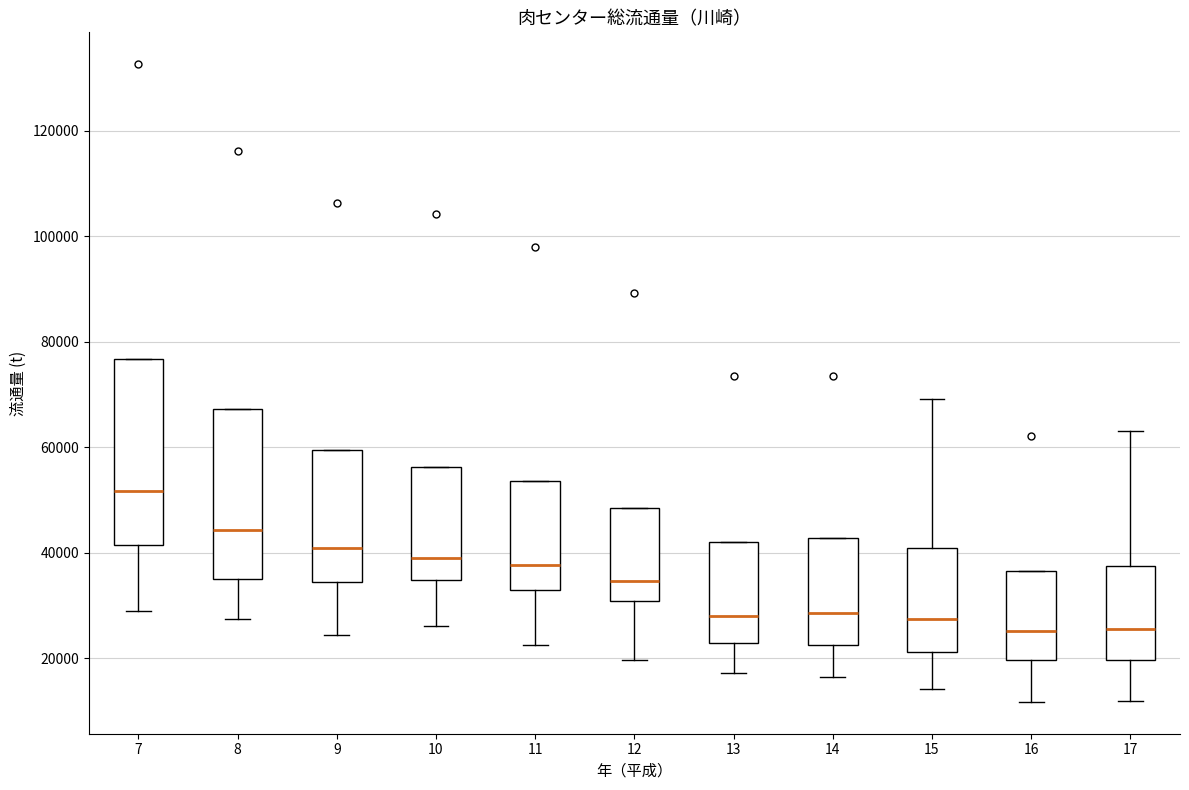

Reading left to right, read every box against the y-axis: the position of its median line, the range the box covers, and the ends of its whiskers. The values are not printed on the chart, so give them approximately, as read against the axis.

7: median 52000, box 42000 to 76000, whiskers 30000 to 76000
8: median 44000, box 36000 to 68000, whiskers 28000 to 68000
9: median 40000, box 34000 to 60000, whiskers 24000 to 60000
10: median 40000, box 34000 to 56000, whiskers 26000 to 56000
11: median 38000, box 34000 to 54000, whiskers 22000 to 54000
12: median 34000, box 30000 to 48000, whiskers 20000 to 48000
13: median 28000, box 22000 to 42000, whiskers 18000 to 42000
14: median 28000, box 22000 to 42000, whiskers 16000 to 42000
15: median 28000, box 22000 to 40000, whiskers 14000 to 70000
16: median 26000, box 20000 to 36000, whiskers 12000 to 36000
17: median 26000, box 20000 to 38000, whiskers 12000 to 64000